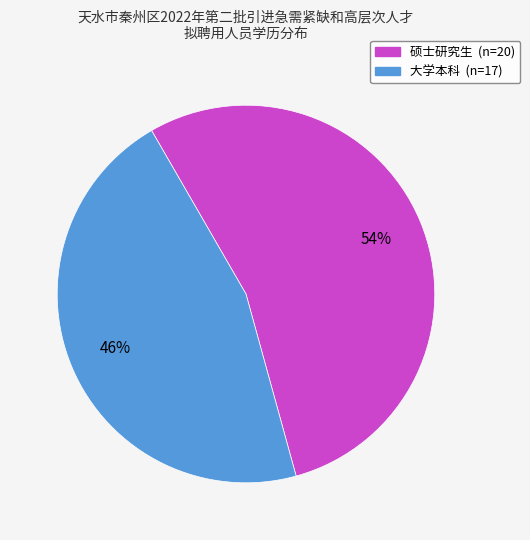

The 硕士研究生 slice represents 54% of the pie. True or false?

True